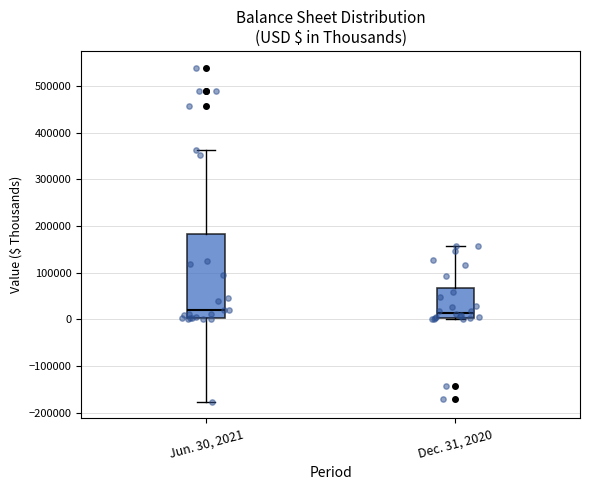

Reading left to right, transcribe this box plot: for each box, give where its median line is, the range the box spans, and where its two whiskers end, as read against the y-axis. The values are not printed on the chart, so give them approximately, as read against the axis.

Jun. 30, 2021: median 20000, box 0 to 180000, whiskers -180000 to 360000
Dec. 31, 2020: median 10000, box 0 to 70000, whiskers 0 to 160000